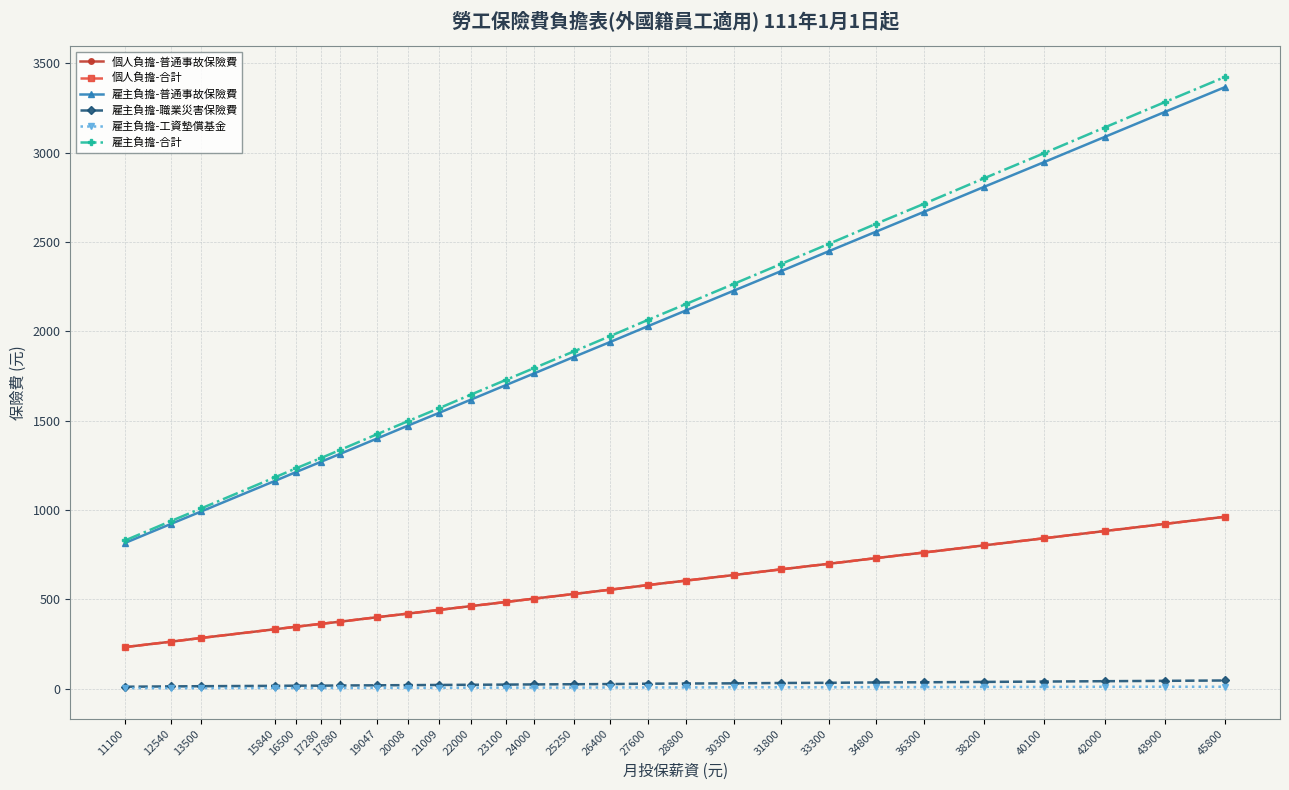

Reading right to left, what are all the values shown in this chart?

個人負擔-普通事故保險費: 45800=962	43900=922	42000=882	40100=842	38200=802	36300=762	34800=731	33300=699	31800=668	30300=636	28800=605	27600=580	26400=554	25250=530	24000=504	23100=485	22000=462	21009=441	20008=420	19047=400	17880=375	17280=363	16500=347	15840=333	13500=284	12540=263	11100=233
個人負擔-合計: 45800=962	43900=922	42000=882	40100=842	38200=802	36300=762	34800=731	33300=699	31800=668	30300=636	28800=605	27600=580	26400=554	25250=530	24000=504	23100=485	22000=462	21009=441	20008=420	19047=400	17880=375	17280=363	16500=347	15840=333	13500=284	12540=263	11100=233
雇主負擔-普通事故保險費: 45800=3366	43900=3227	42000=3087	40100=2947	38200=2808	36300=2668	34800=2558	33300=2448	31800=2337	30300=2227	28800=2117	27600=2029	26400=1940	25250=1856	24000=1764	23100=1698	22000=1617	21009=1544	20008=1471	19047=1400	17880=1314	17280=1270	16500=1213	15840=1164	13500=992	12540=922	11100=816
雇主負擔-職業災害保險費: 45800=46	43900=44	42000=42	40100=40	38200=38	36300=36	34800=35	33300=33	31800=32	30300=30	28800=29	27600=28	26400=26	25250=25	24000=24	23100=23	22000=22	21009=21	20008=20	19047=19	17880=18	17280=17	16500=17	15840=16	13500=14	12540=13	11100=11
雇主負擔-工資墊償基金: 45800=11	43900=11	42000=11	40100=10	38200=10	36300=9	34800=9	33300=8	31800=8	30300=8	28800=7	27600=7	26400=7	25250=6	24000=6	23100=6	22000=6	21009=5	20008=5	19047=5	17880=4	17280=4	16500=4	15840=4	13500=3	12540=3	11100=3
雇主負擔-合計: 45800=3423	43900=3282	42000=3140	40100=2997	38200=2856	36300=2713	34800=2602	33300=2489	31800=2377	30300=2265	28800=2153	27600=2064	26400=1973	25250=1887	24000=1794	23100=1727	22000=1645	21009=1570	20008=1496	19047=1424	17880=1336	17280=1291	16500=1234	15840=1184	13500=1009	12540=938	11100=830